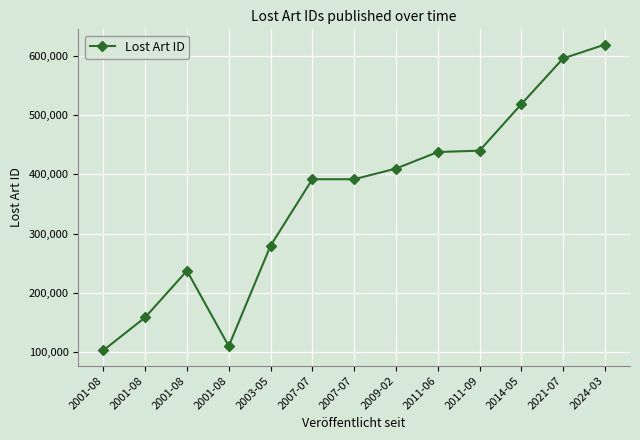

What is the change in value from 2011-06 to 2011-09?

+2272